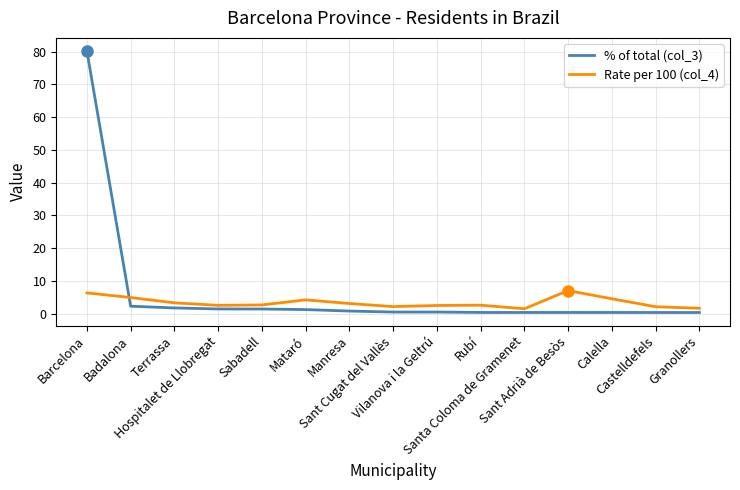

List the series in order of their peak value, highest first.

% of total (col_3), Rate per 100 (col_4)